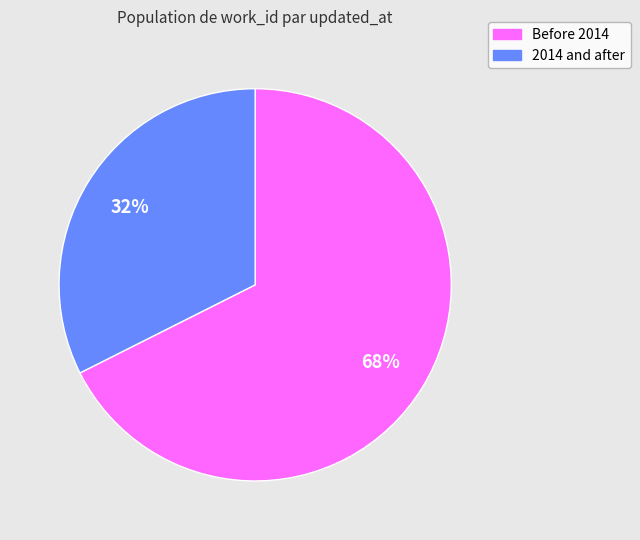

Is there any slice that represents more than half of the pie?

Yes